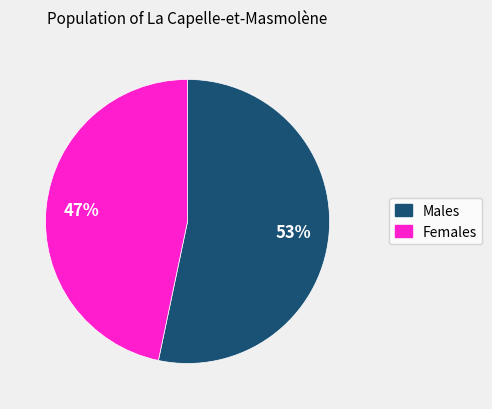

To the nearest percent, what is the average slice percentage?

50%